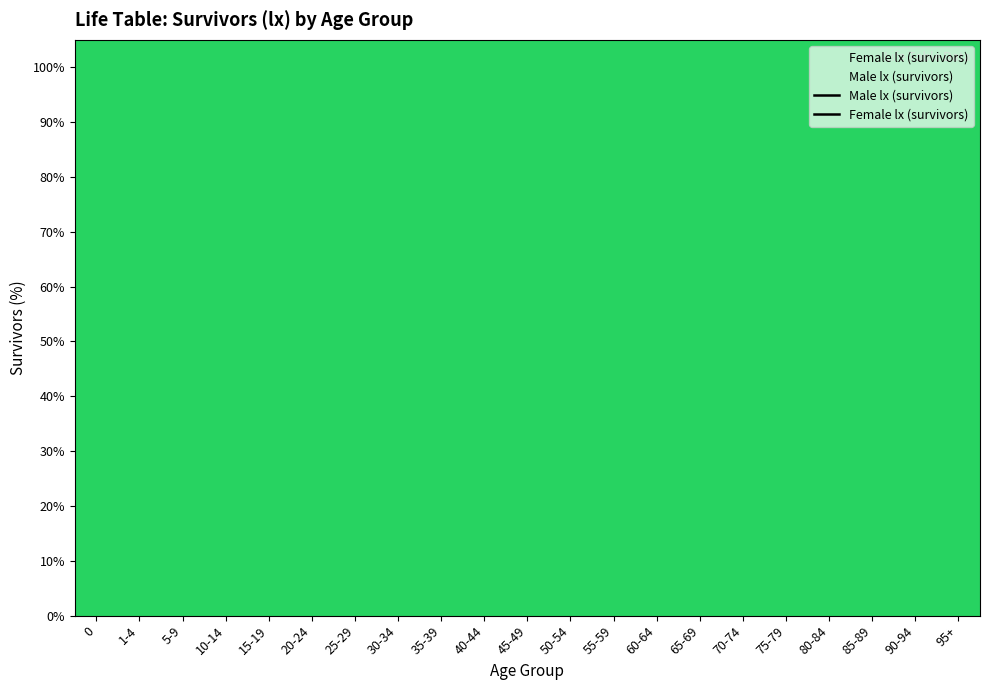

At 55-59, list the series in order from smallest to largest.

Male lx (survivors), Female lx (survivors)